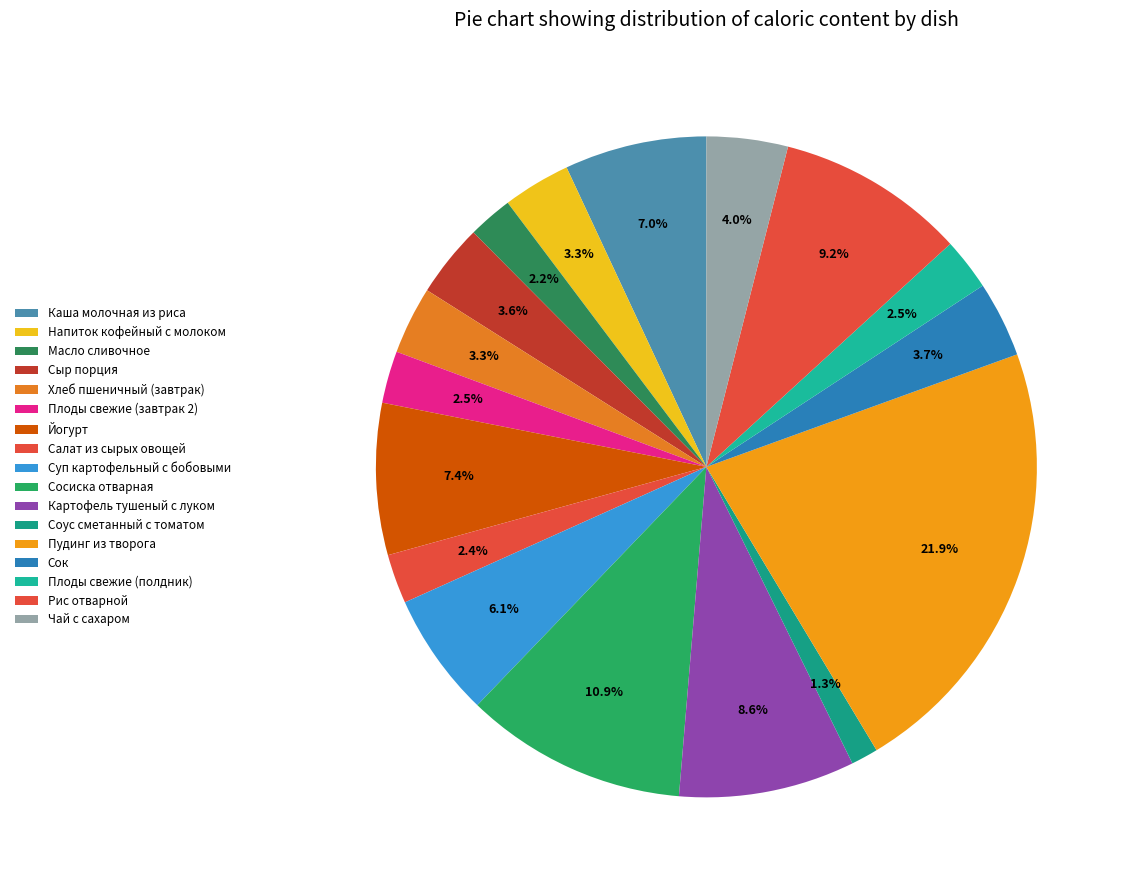

Is Картофель тушеный с луком the majority of the pie?

No